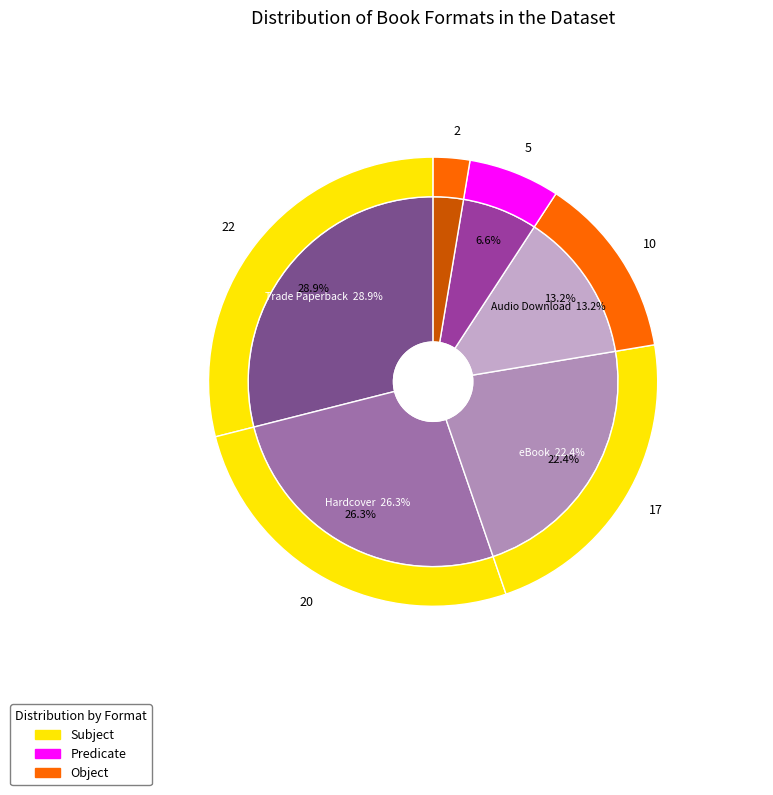

Combined, do Trade Paperback and Compact Disk account for over 50%?

No